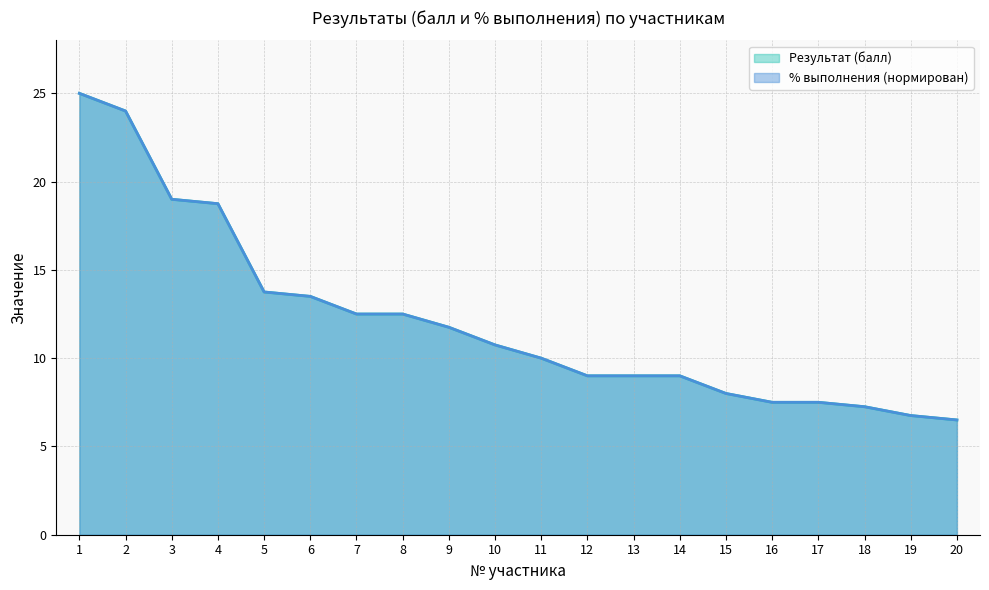

At 3, list the series in order from largest to smallest.

Результат (балл), % выполнения